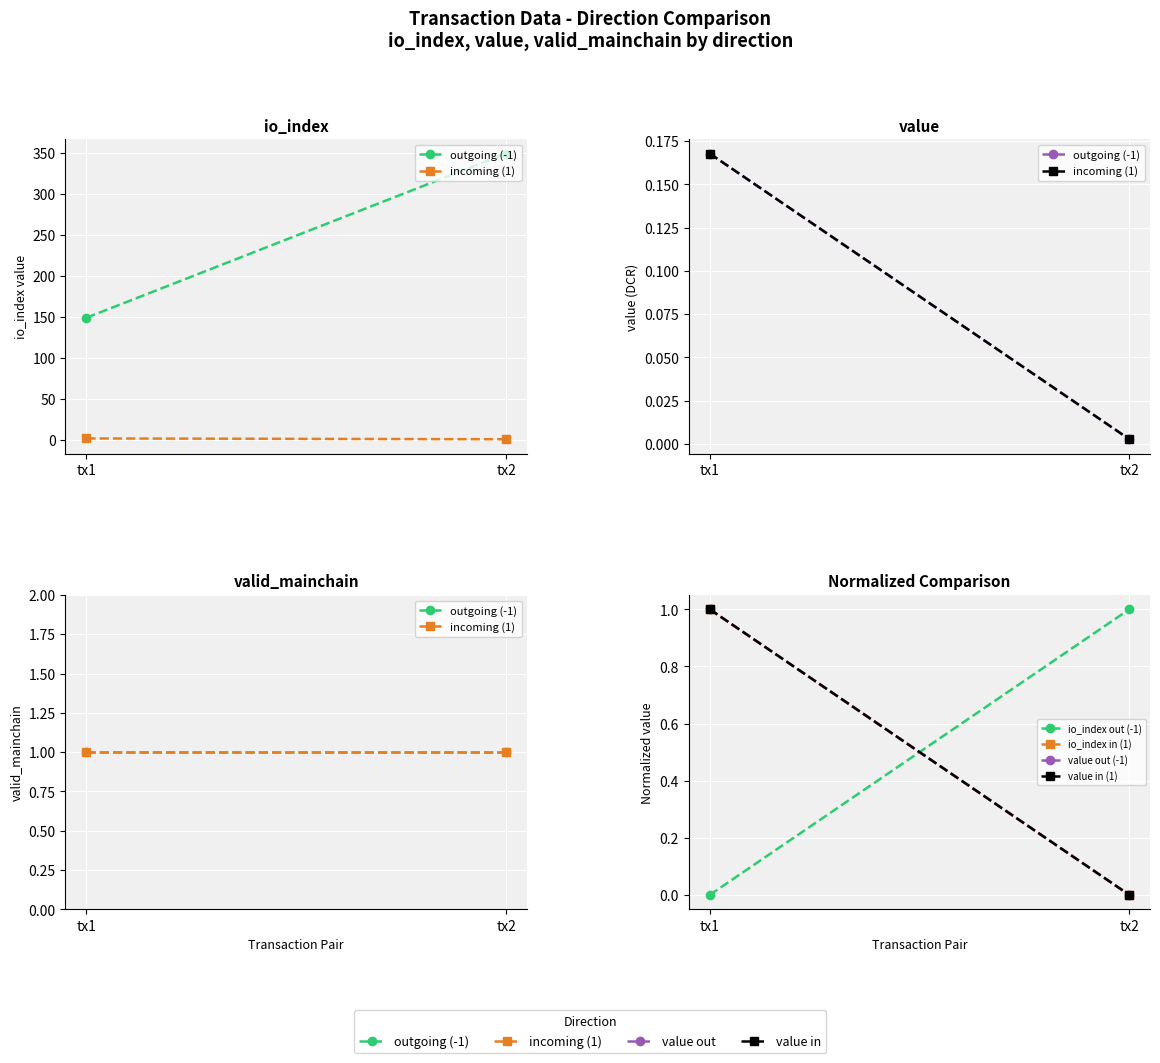

Which series has the largest range (max minus min)?

io_index out (-1)